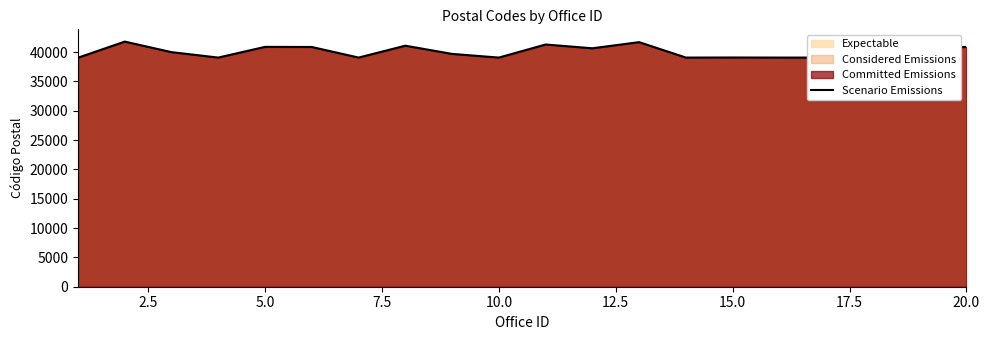

What is the maximum value shown in the chart?

41800